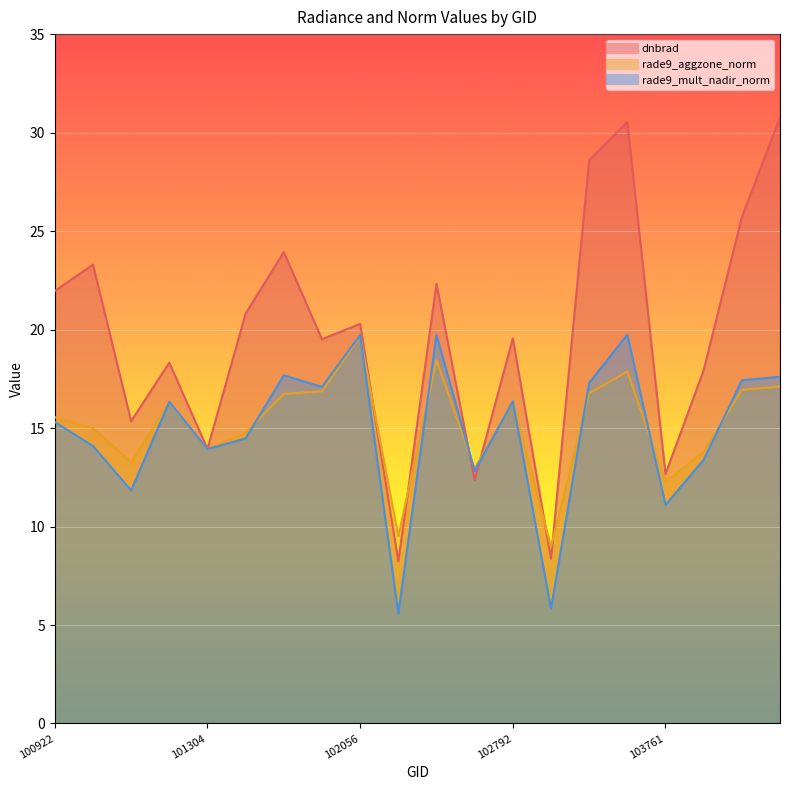

Reading left to right, extract all data points from this chart.

dnbrad: 100922=22.0	100930=23.3	101057=15.3	101181=18.3	101304=13.9	101552=20.8	101561=23.9	101805=19.5	102056=20.3	102300=8.2	102430=22.3	102671=12.4	102792=19.6	102912=8.4	102920=28.6	103032=30.5	103761=12.7	104112=17.9	104229=25.7	104236=30.8
rade9_aggzone_norm: 100922=15.6	100930=15.0	101057=13.3	101181=16.3	101304=13.9	101552=14.8	101561=16.7	101805=16.9	102056=19.7	102300=9.5	102430=18.4	102671=12.9	102792=16.3	102912=9.0	102920=16.8	103032=17.9	103761=12.3	104112=13.8	104229=16.9	104236=17.1
rade9_mult_nadir_norm: 100922=15.3	100930=14.1	101057=11.8	101181=16.3	101304=13.9	101552=14.5	101561=17.7	101805=17.1	102056=19.7	102300=5.6	102430=19.7	102671=12.8	102792=16.4	102912=5.8	102920=17.3	103032=19.7	103761=11.1	104112=13.4	104229=17.4	104236=17.6